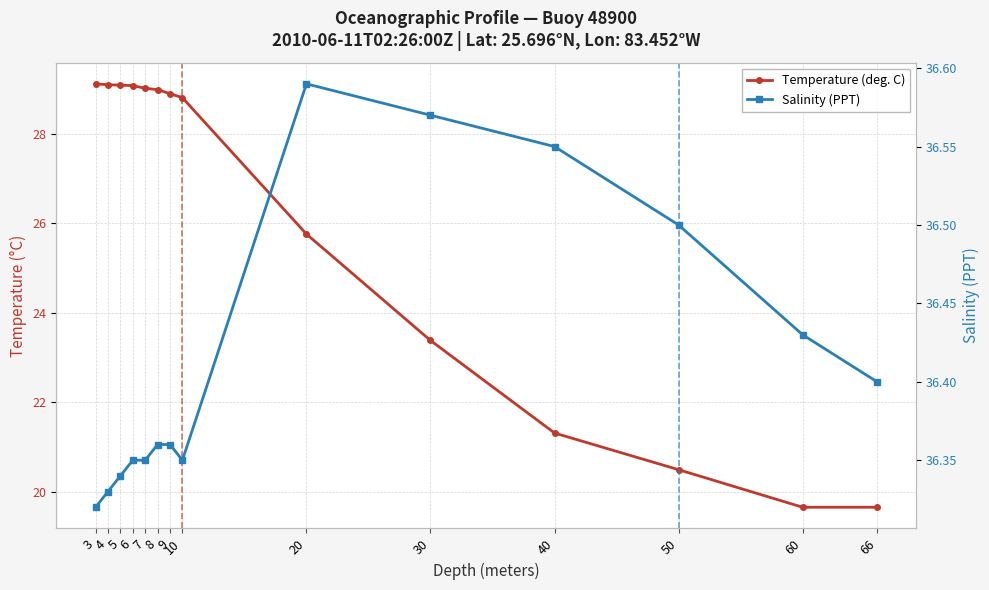

What is the minimum value shown in the chart?

19.6